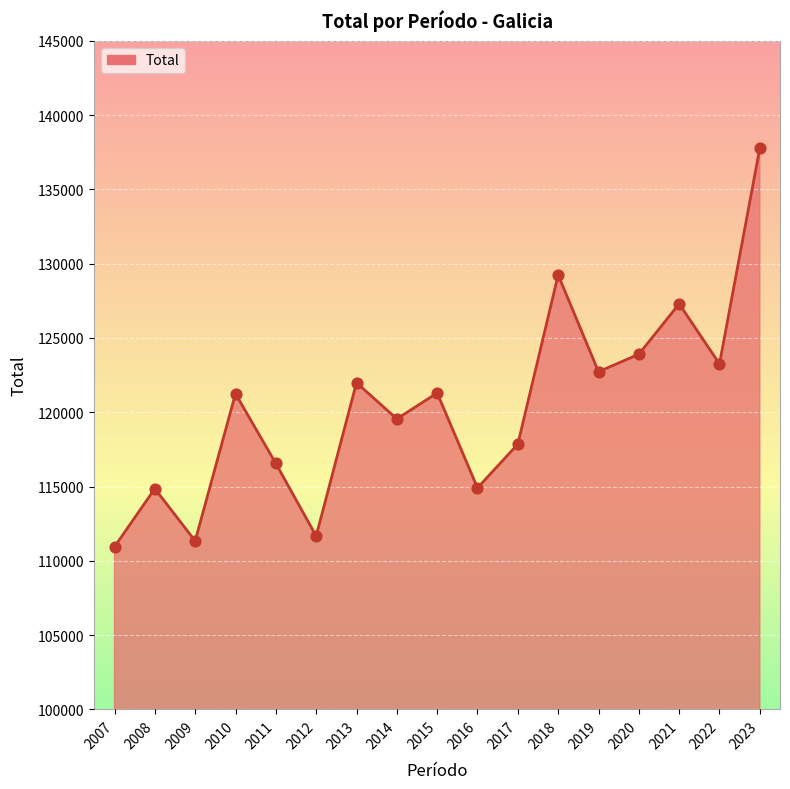

Approximately how many times larger is the value at 2022 compared to 2018?

1.0